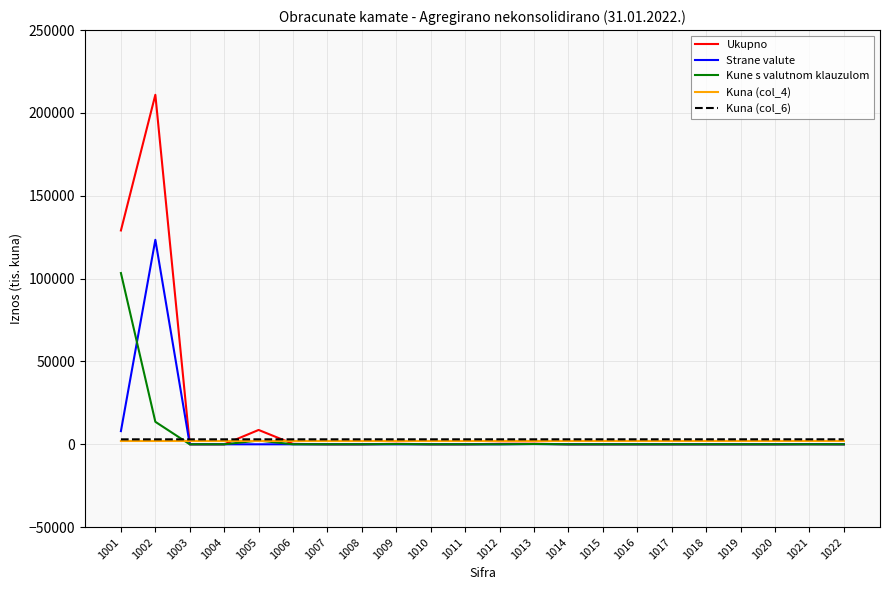

Does the chart have visible grid lines?

Yes